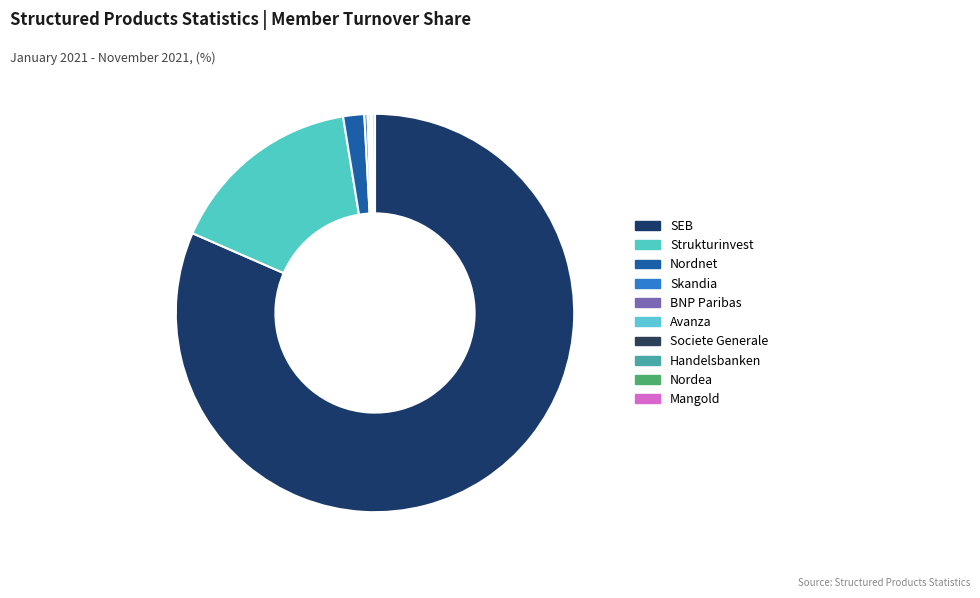

Is the sum of SEB and Societe Generale greater than half?

Yes